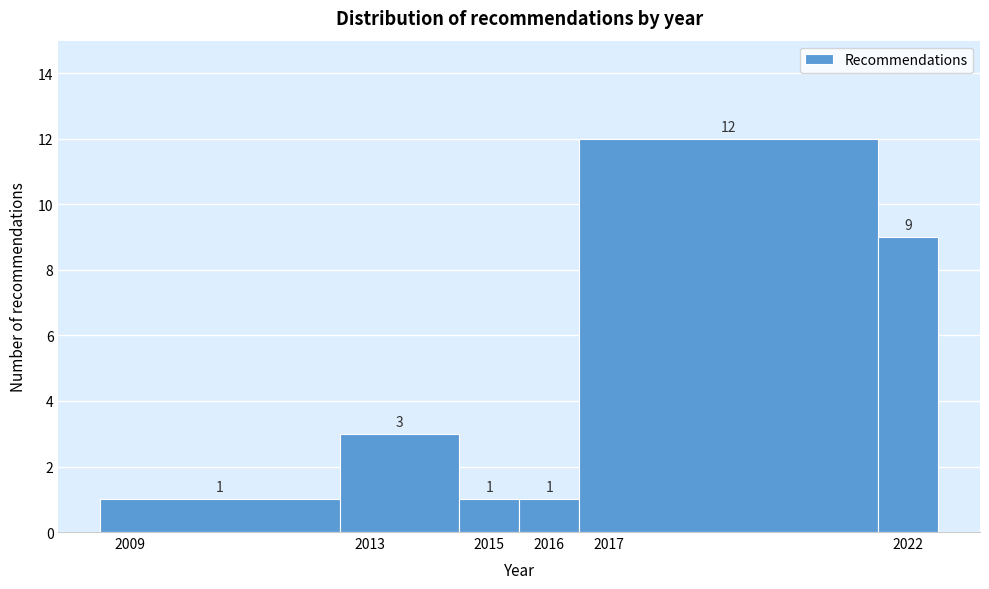

What is the height of the bar covering 2021.5 to 2022.5 on the x-axis?

9